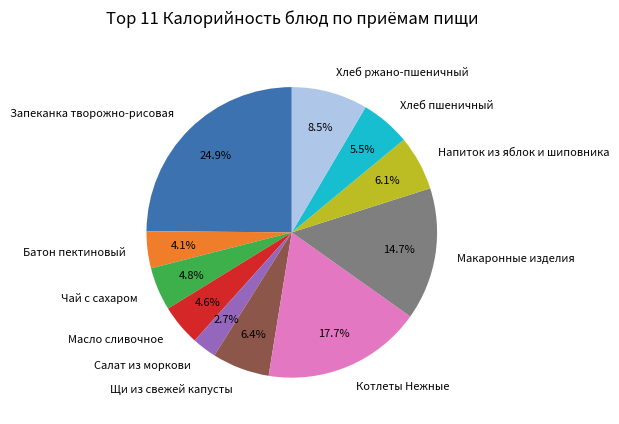

What is the largest slice in the pie chart?

Запеканка творожно-рисовая